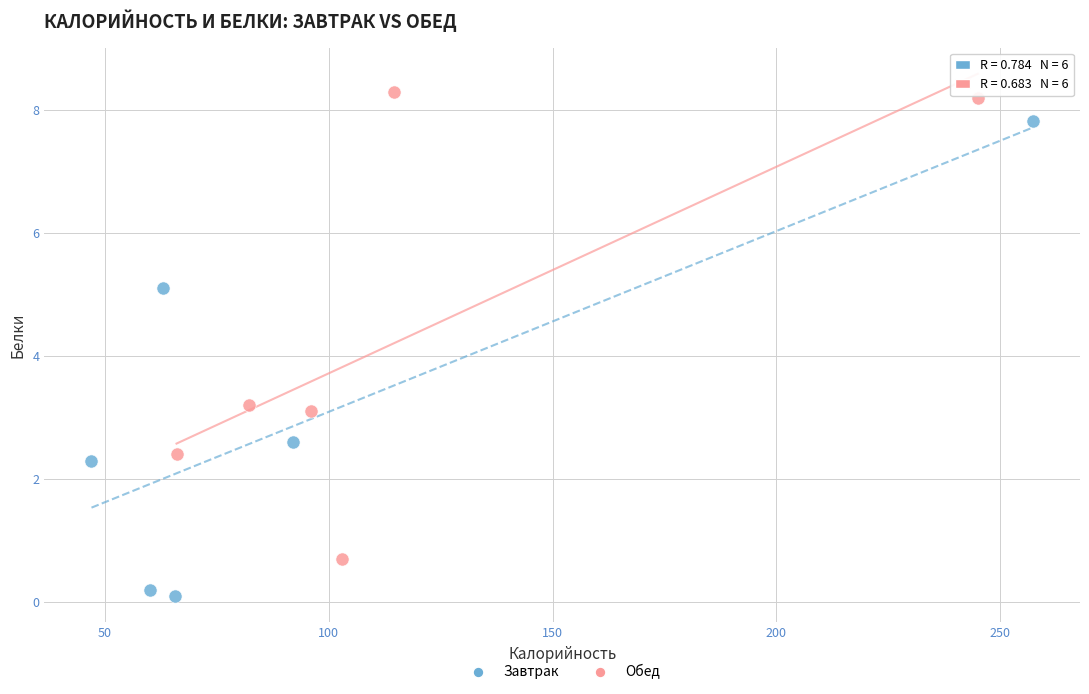

Which series reaches the minimum Y coordinate?

Завтрак